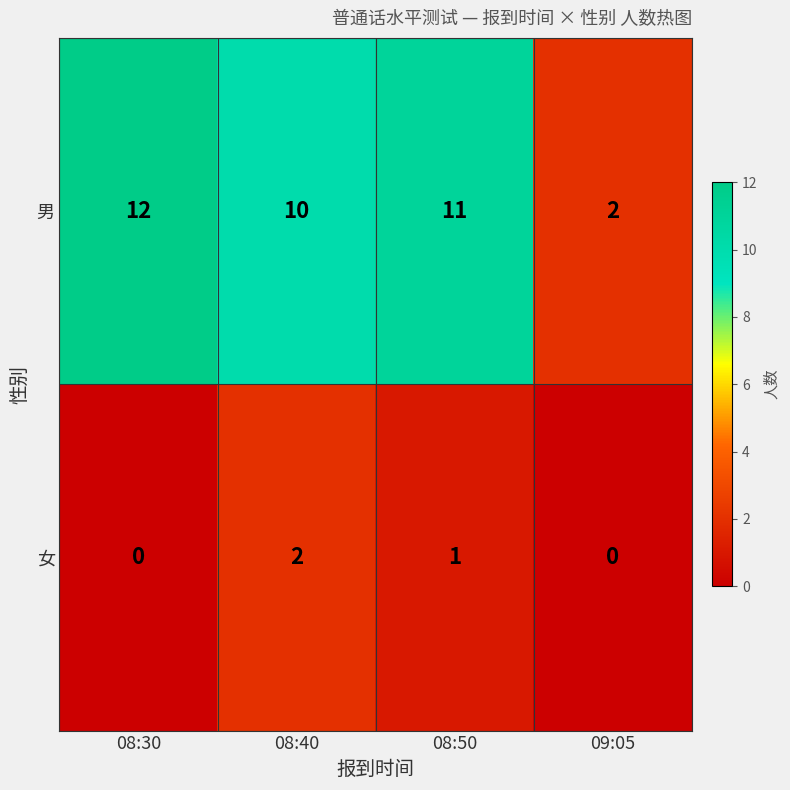

List the series in order of their peak value, lowest first.

女, 男